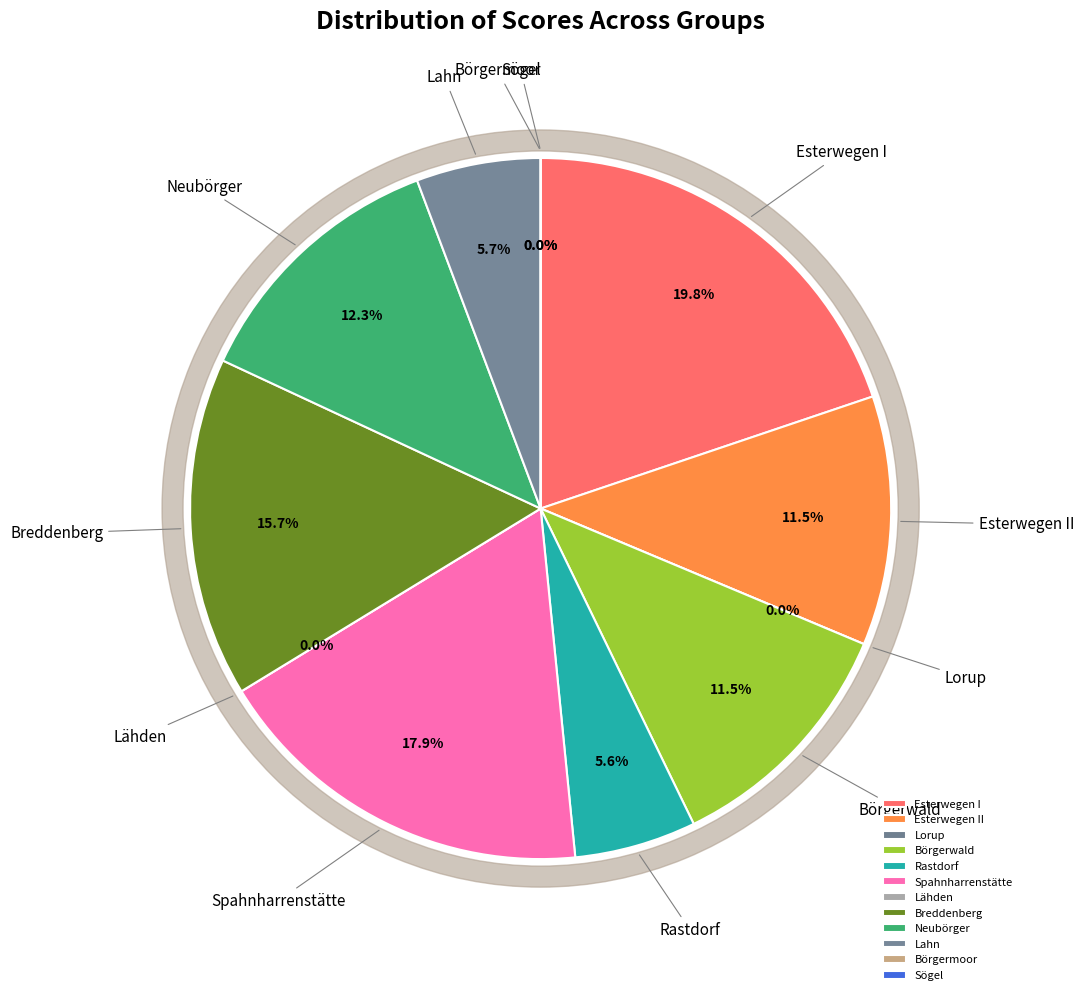

Approximately how many times larger is the value at Breddenberg compared to Lahn?

2.7